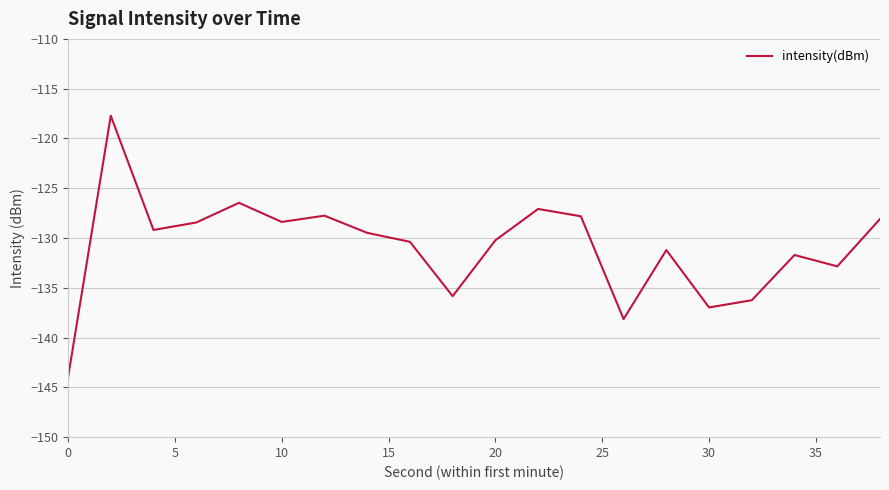

What is the difference between the maximum and minimum values?

26.3